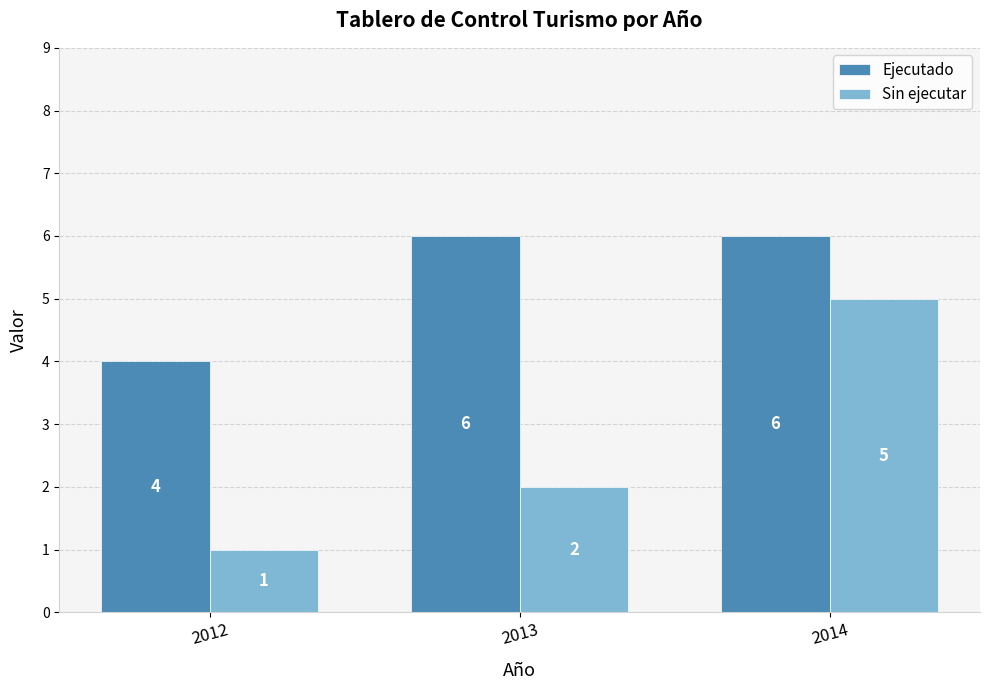

How many categories are shown in the chart?

3